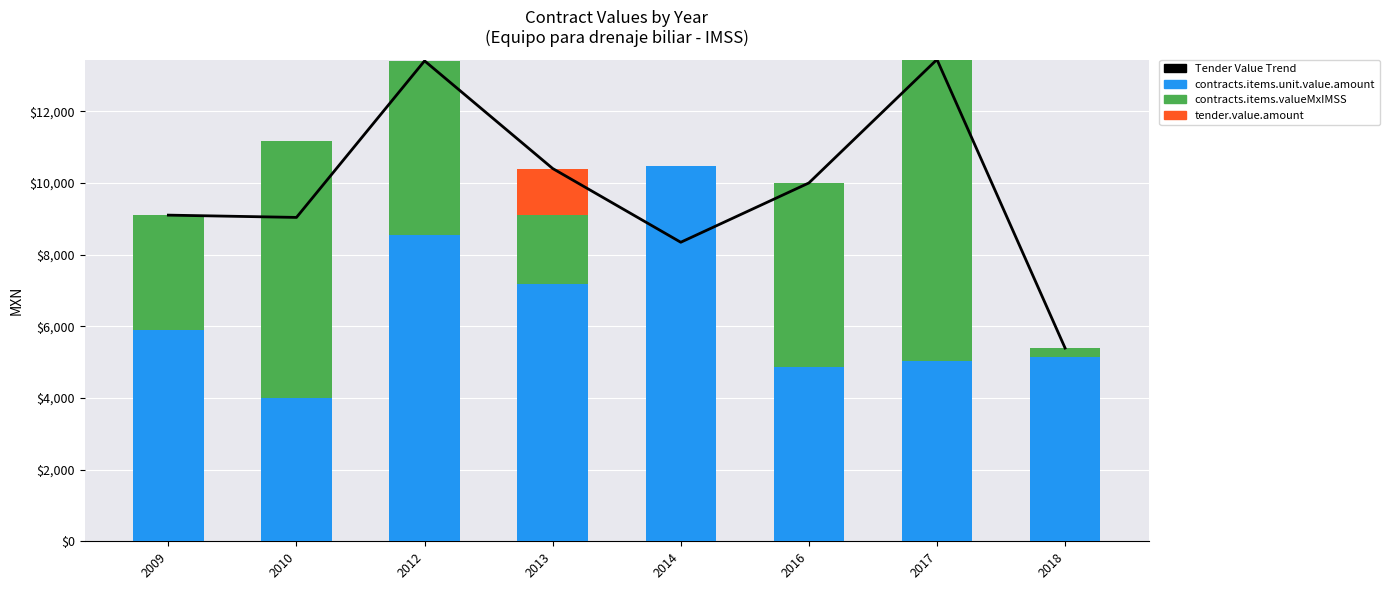

Reading left to right, extract all data points from this chart.

Tender Value Trend: 2009=9102.5	2010=9038.6	2012=13407.8	2013=10403.9	2014=8345.6	2016=10000.0	2017=13445.0	2018=5394.0
contracts.items.unit.value.amount: 2009=5900.7	2010=4005.4	2012=8547.0	2013=7188.9	2014=10466.7	2016=4851.4	2017=5023.7	2018=5155.7
contracts.items.valueMxIMSS: 2009=3201.8	2010=7172.4	2012=4860.8	2013=1905.5	2014=0.0	2016=5148.6	2017=8421.4	2018=238.3
tender.value.amount: 2009=0.0	2010=0.0	2012=0.0	2013=1309.5	2014=0.0	2016=0.0	2017=0.0	2018=0.0